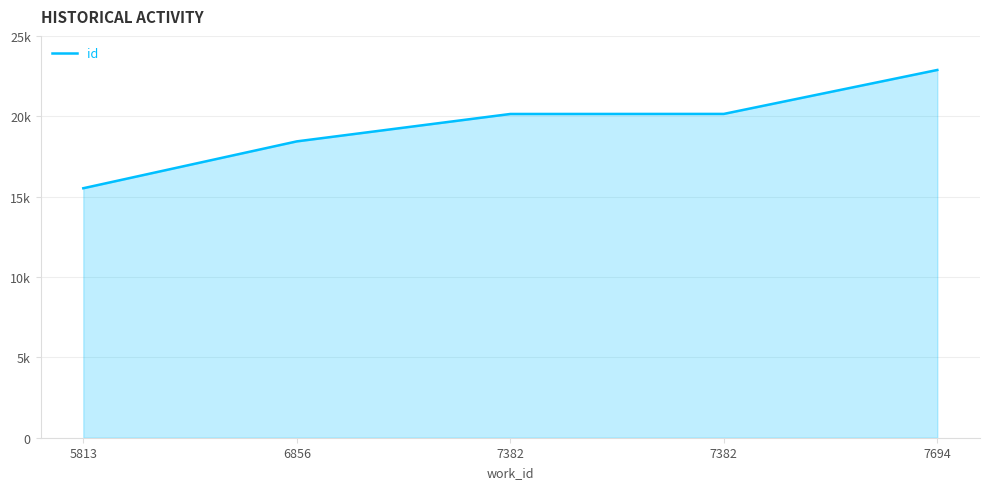

What is the greatest value displayed?

22880